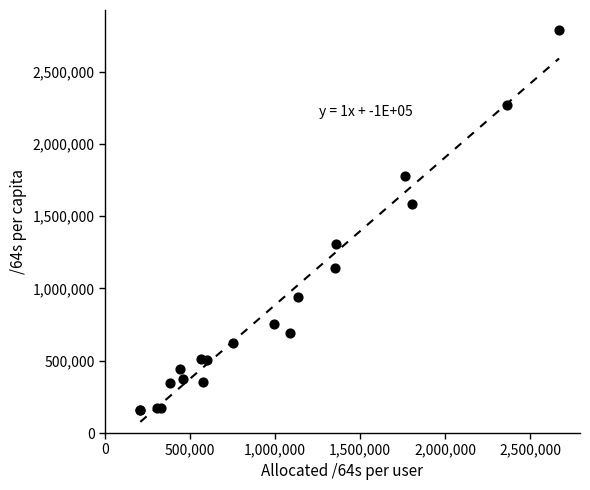

What Y value in the scatter plot is closest to 1474126?

1584768